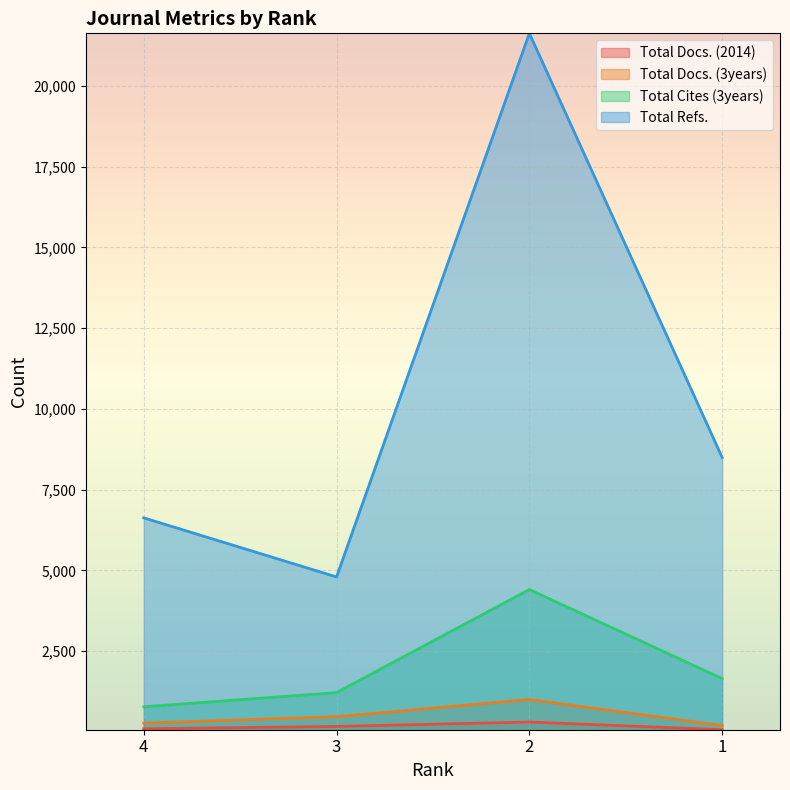

At which category does Total Docs. (2014) reach its first local peak?

2